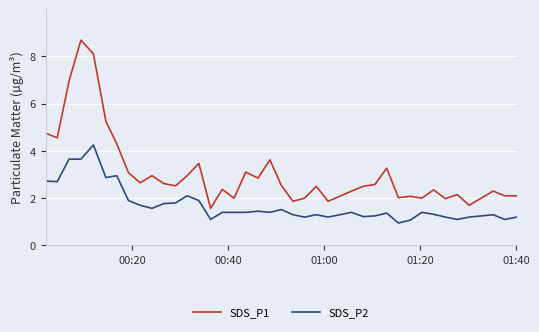

What is the minimum value for SDS_P1?

1.6